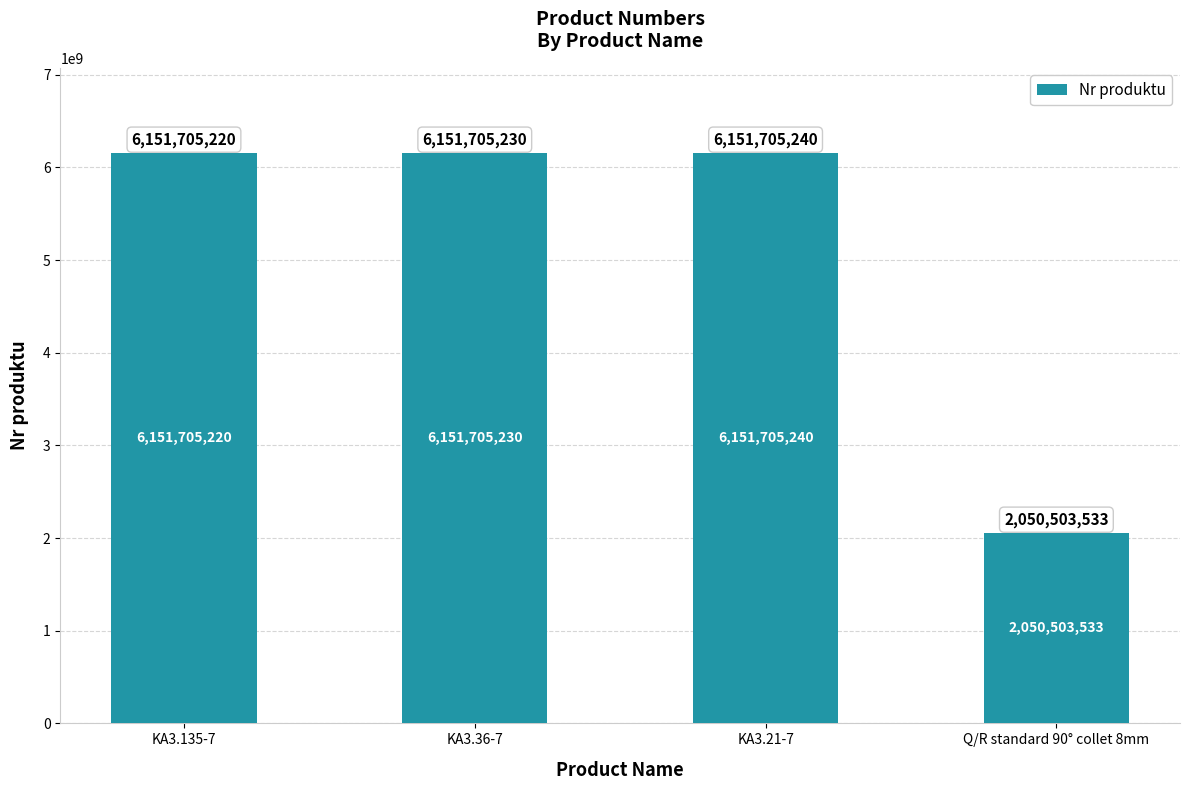

What is the change in value from KA3.135-7 to KA3.36-7?

+10